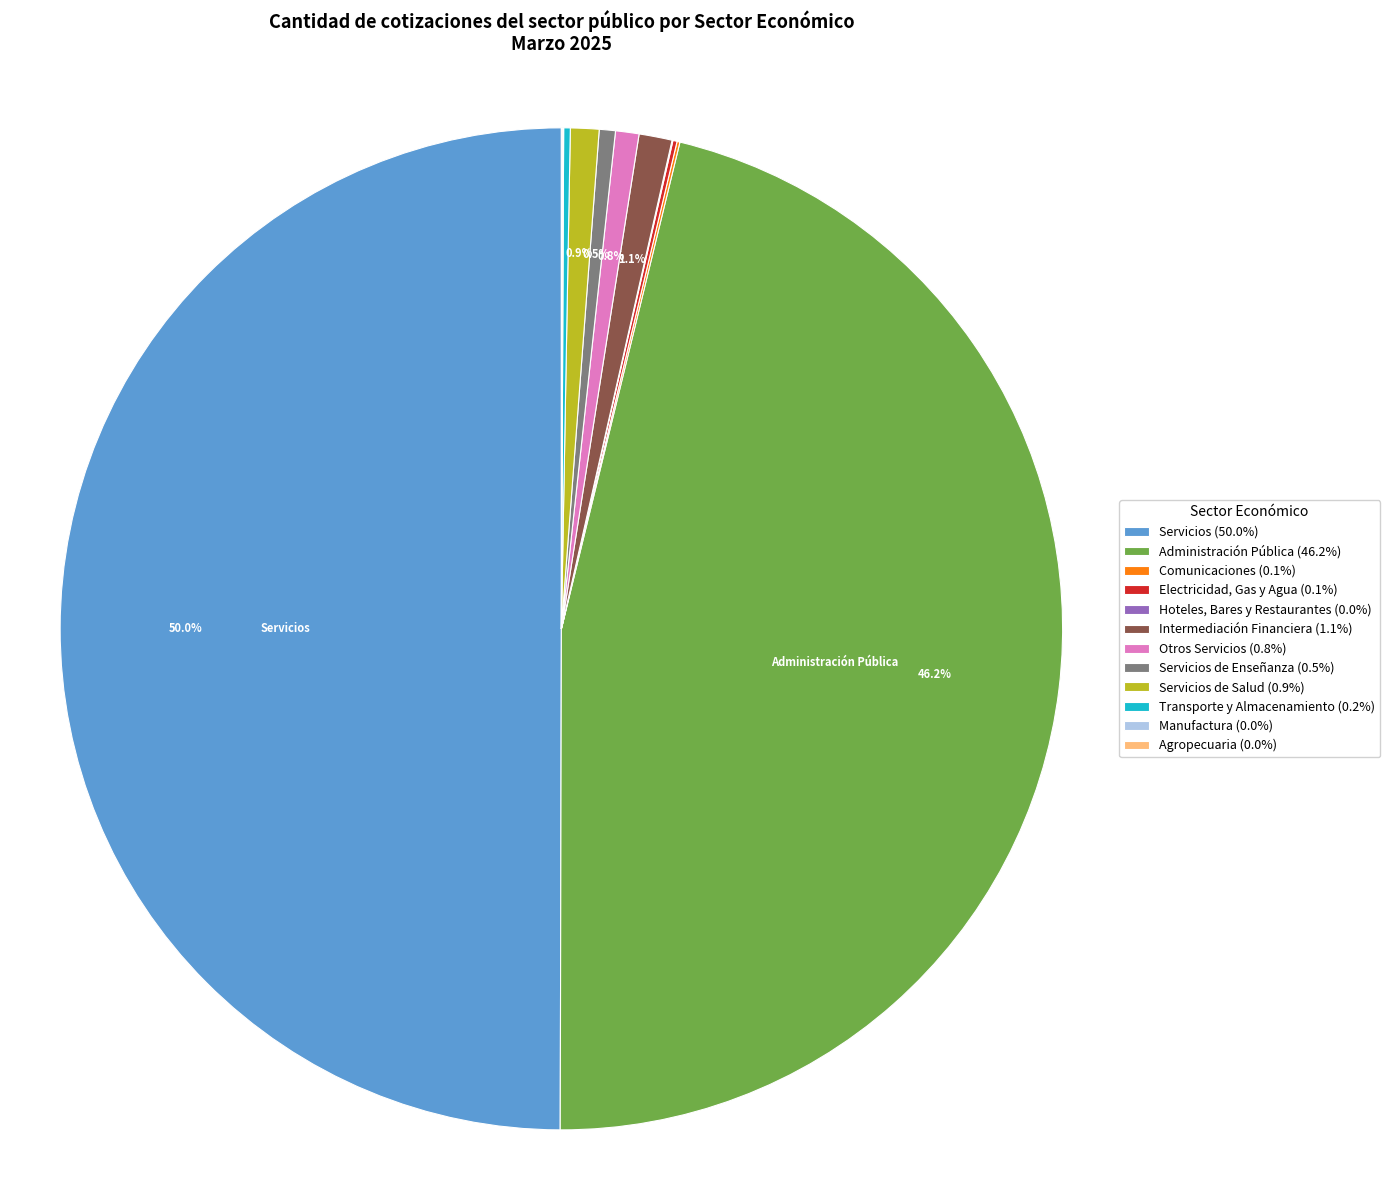

What is the ratio of the value at Servicios de Salud (0.9%) to the value at Servicios de Enseñanza (0.5%)?

1.8